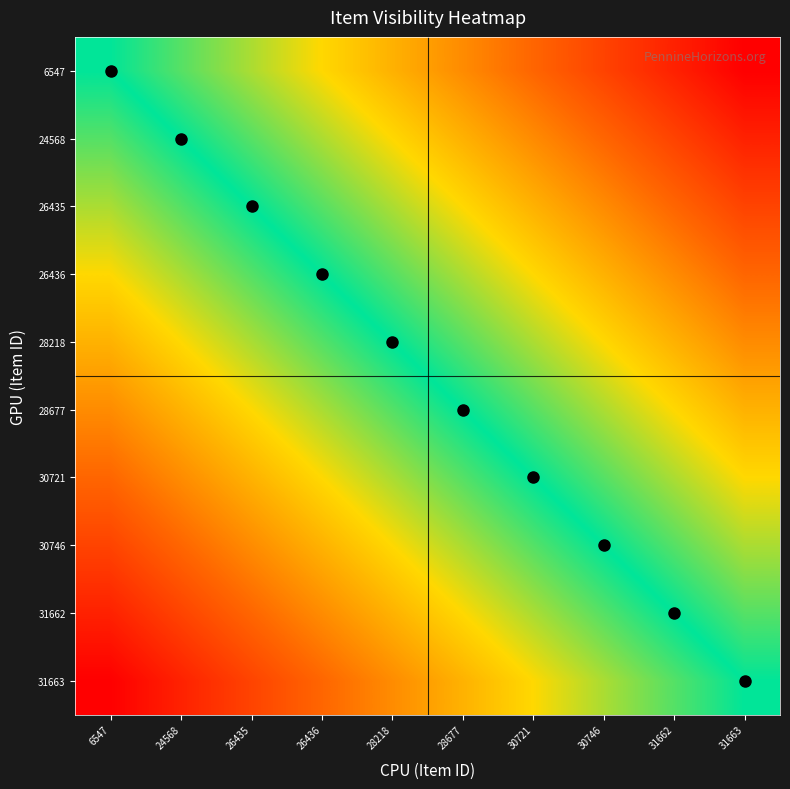

List the series in order of their peak value, highest first.

6547, 24568, 26435, 26436, 28218, 28677, 30721, 30746, 31662, 31663